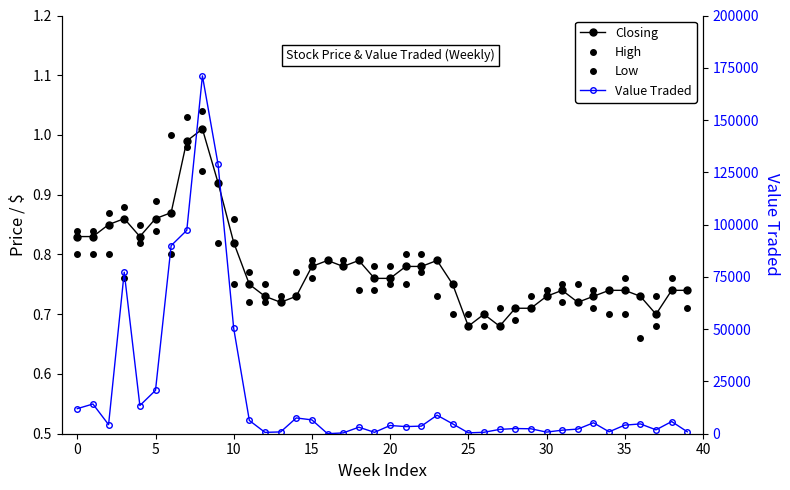

Between 34 and 24, which is larger?

24